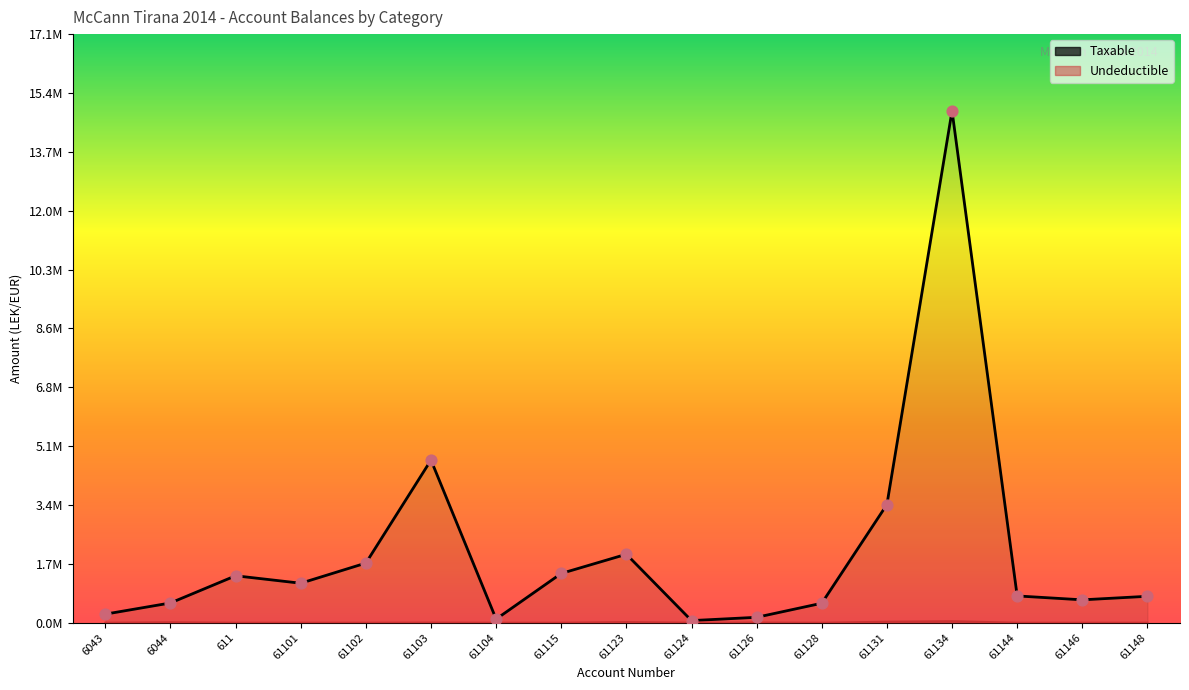

Which series has the largest total across all categories?

Taxable